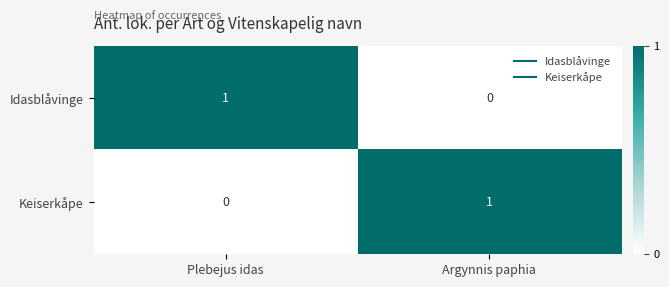

How many positive values does the Keiserkåpe series have?

1